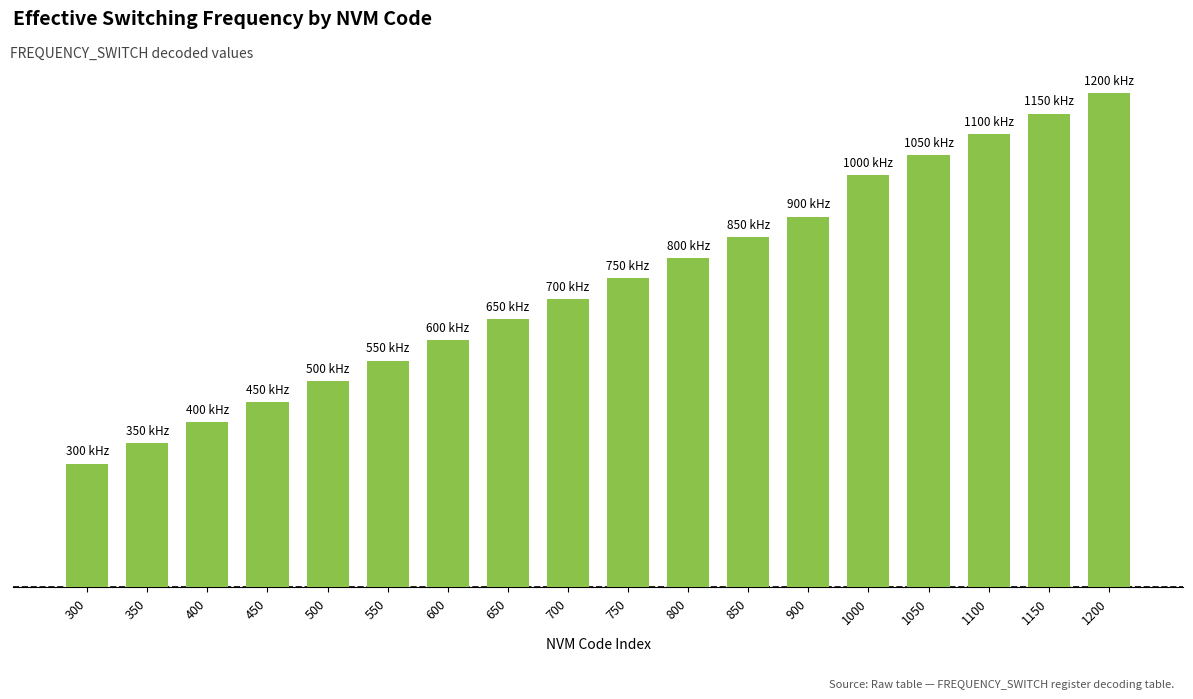

Are the bars horizontal?

No